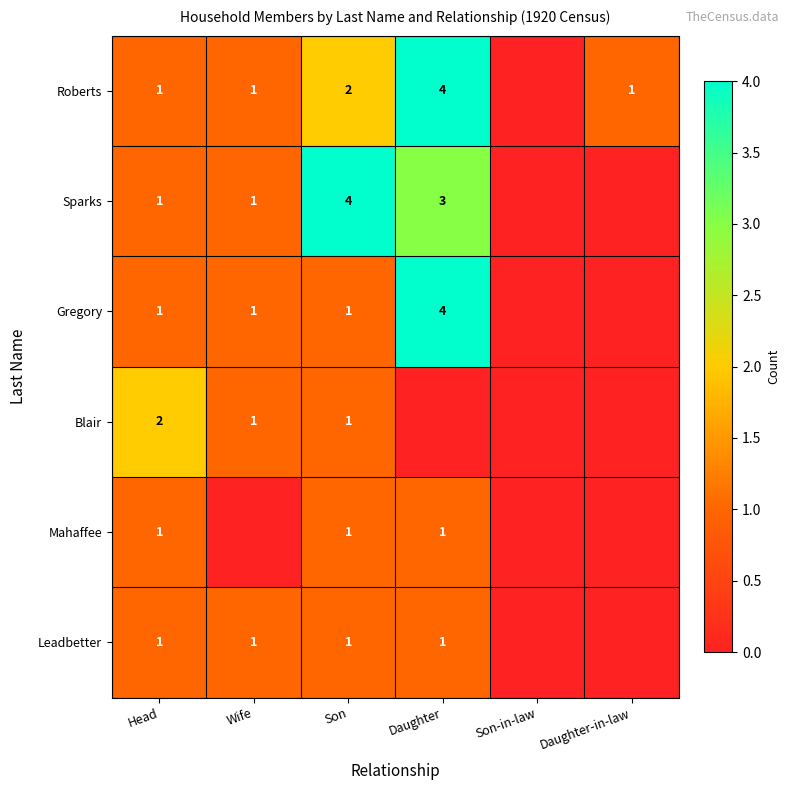

The Leadbetter series shows 1 at Head. True or false?

True